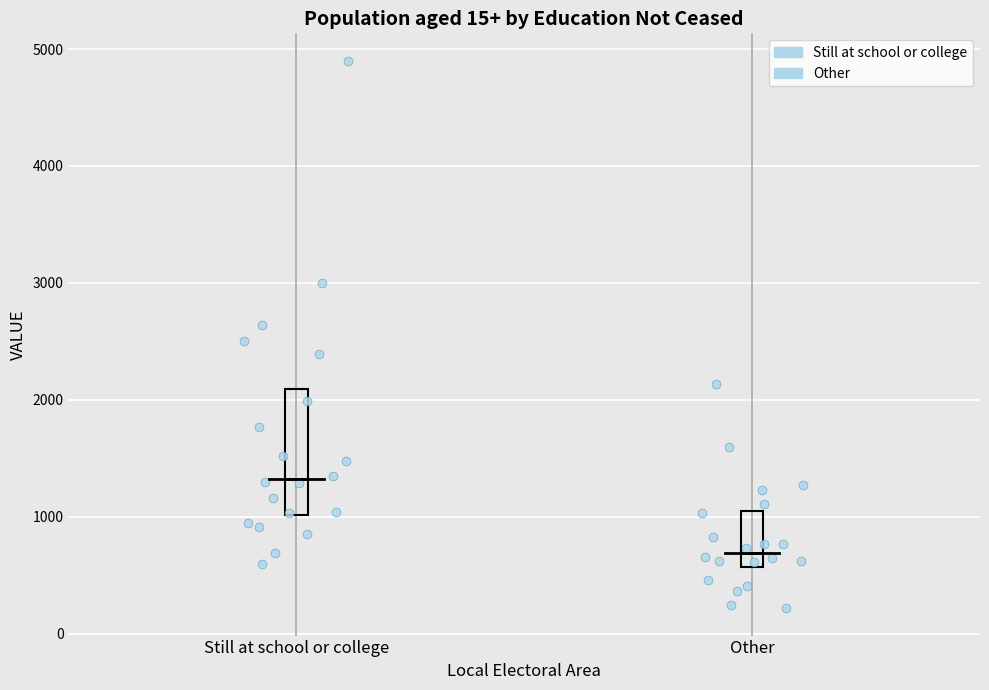

Which box is the tallest, from its lower edge to its upper edge?

Still at school or college